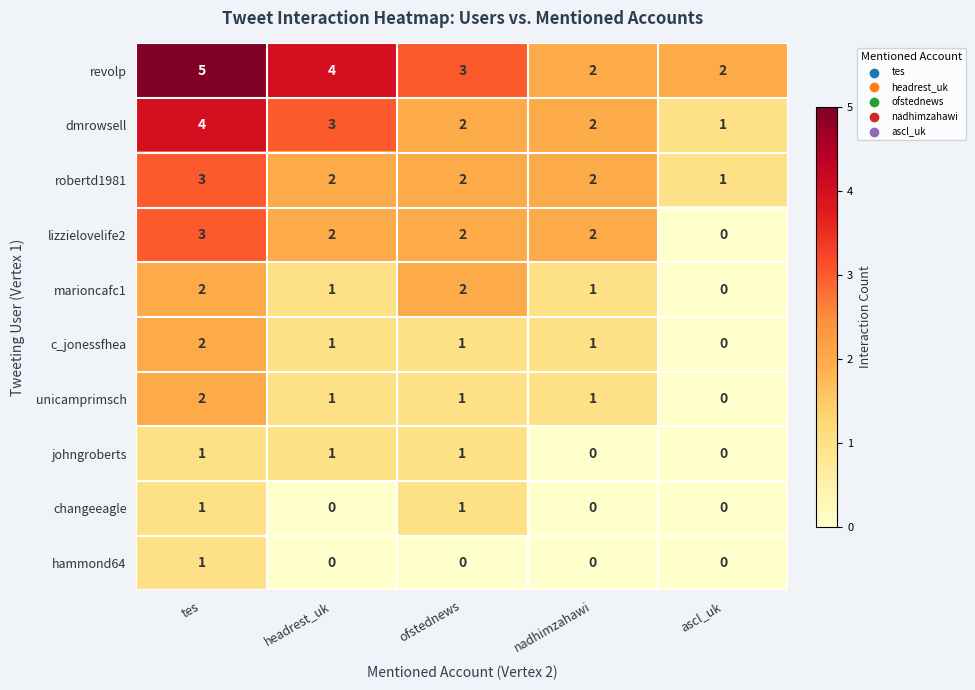

At which label does revolp first exceed 3?

tes